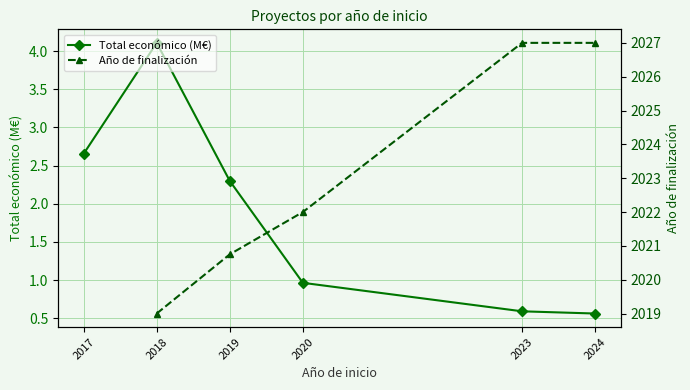

What value does the Año de finalización series have at 2024?

2027.0